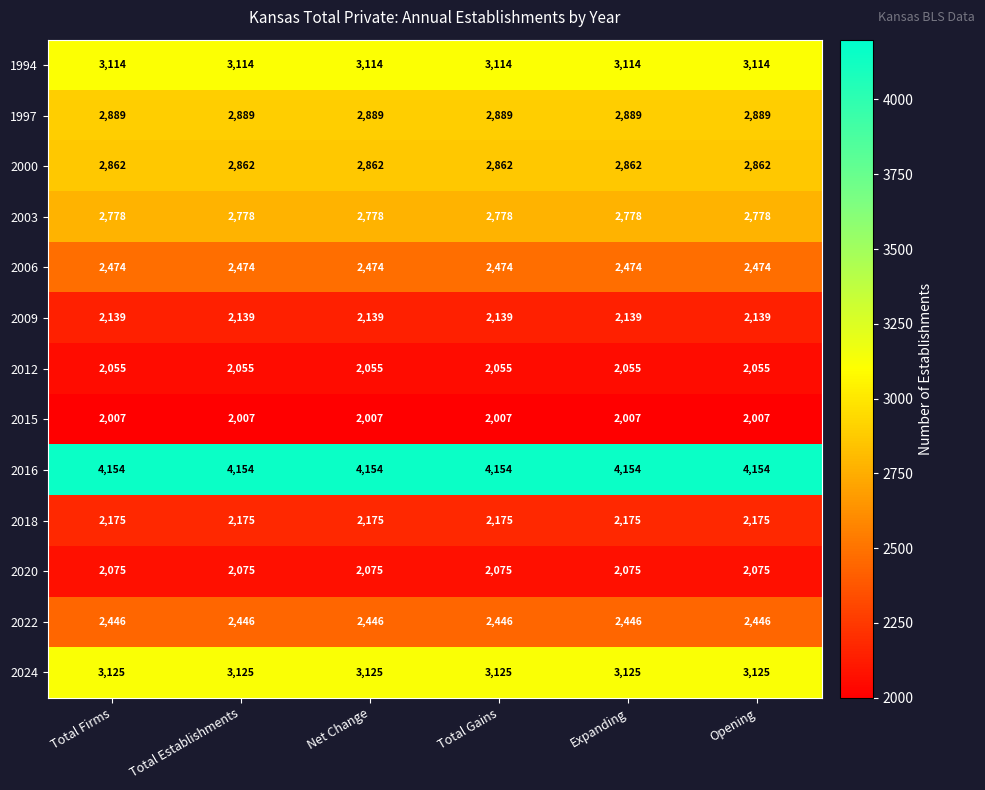

True or false: 2022 has a value of 2446 at Total Firms.

True